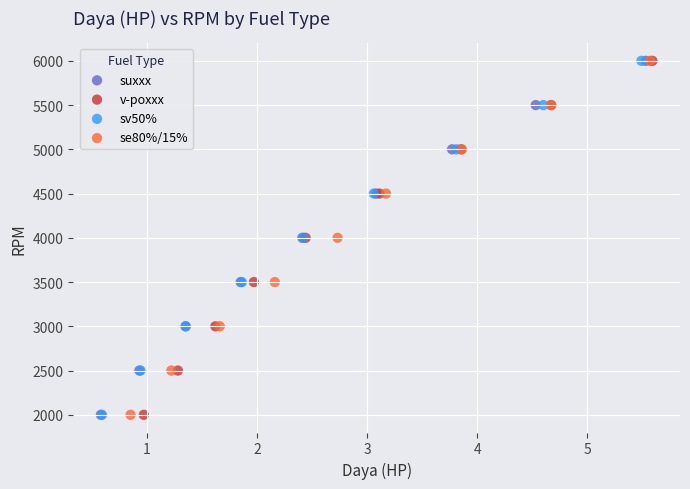

What are all the series names shown in the legend?

suxxx, v-poxxx, sv50%, se80%/15%